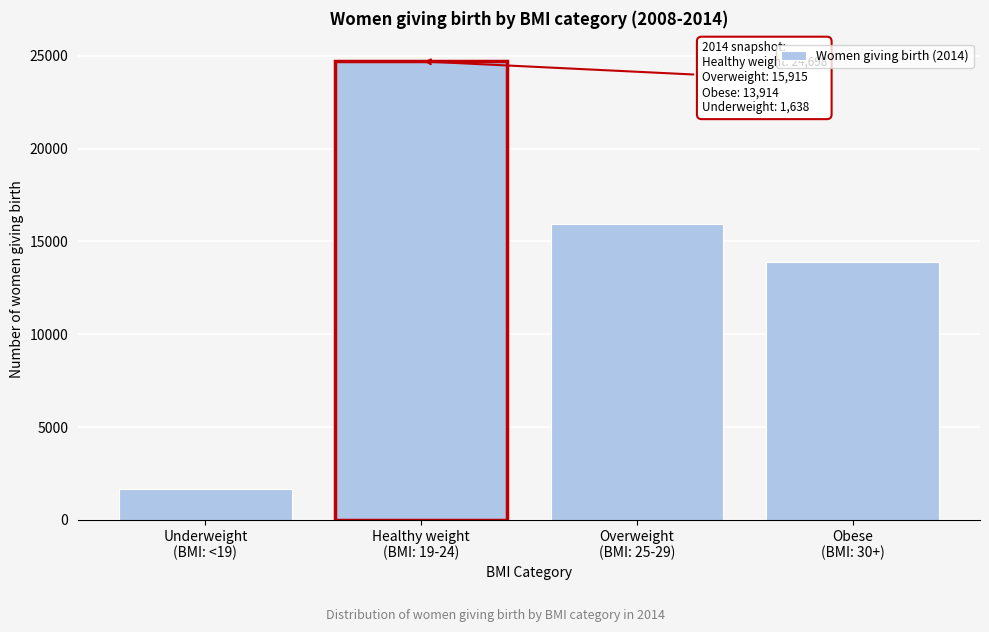

Reading left to right, transcribe all the data shown in this chart.

1638	24698	15915	13914